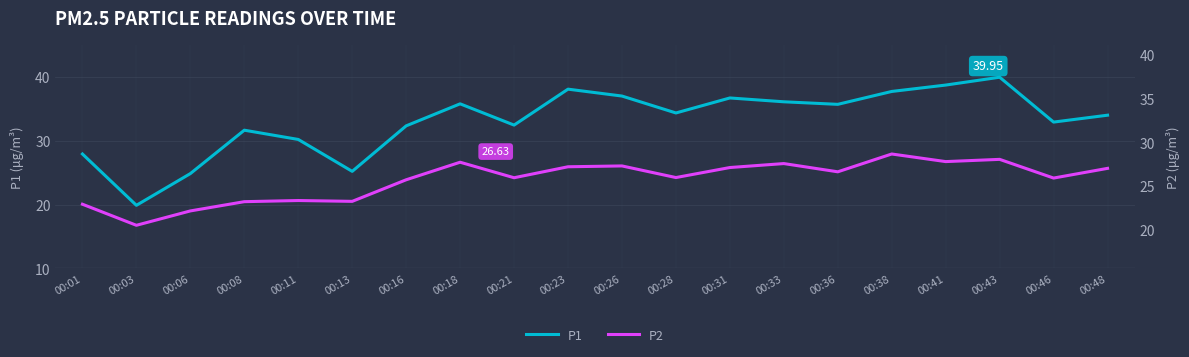

True or false: P1 has more than 0 interior local peaks.

True